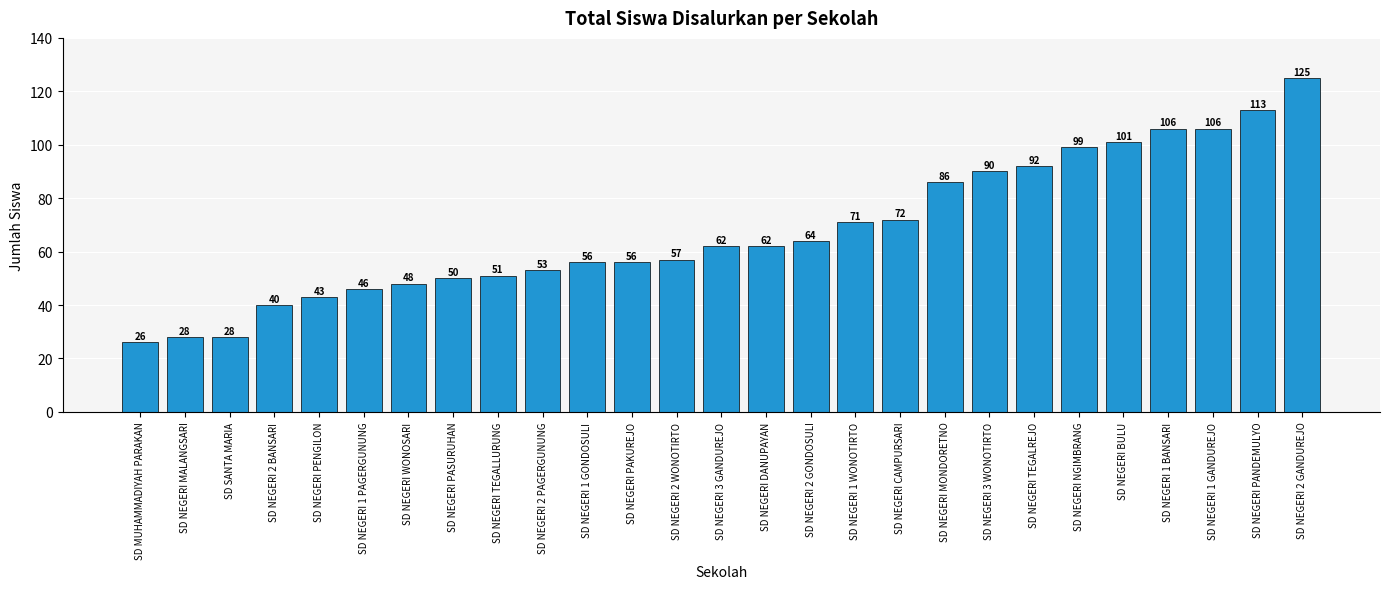

What is the difference between the values at SD NEGERI PASURUHAN and SD NEGERI 2 PAGERGUNUNG?

3